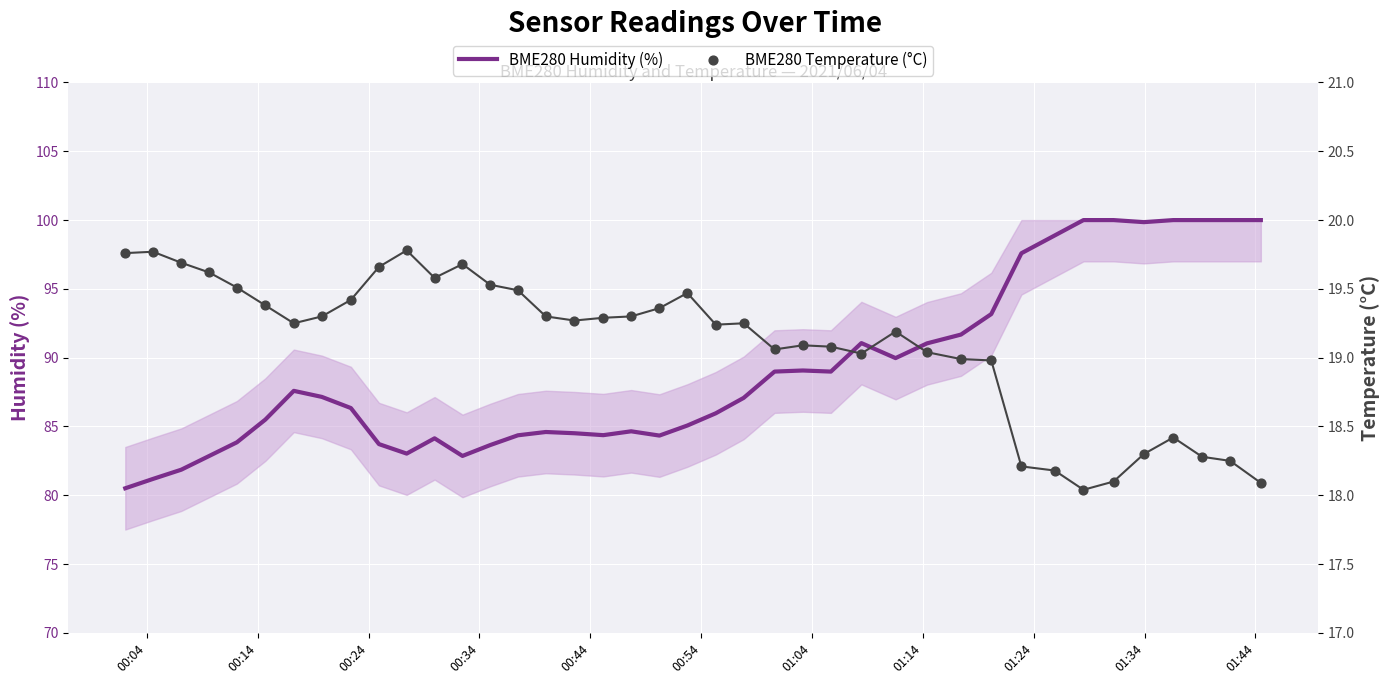

Is the value of BME280 Humidity (%) at 01:14 greater than the value of BME280 Temperature (°C) at 12?

Yes